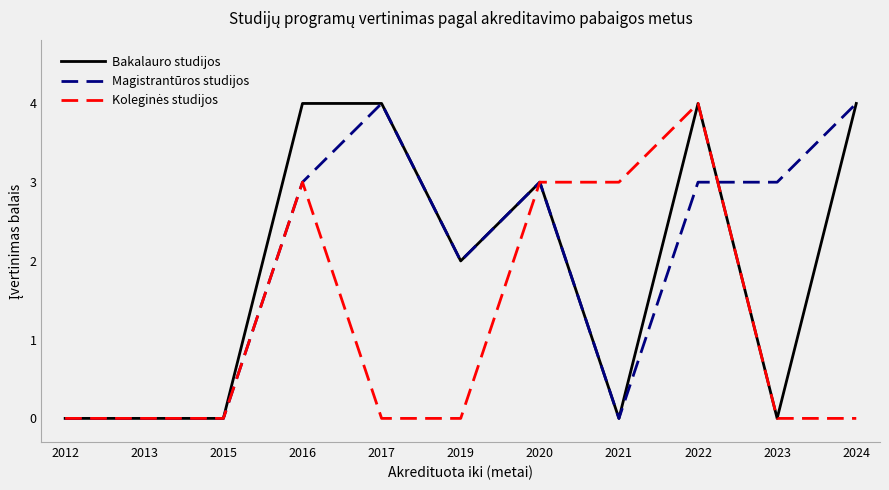

Does the chart display data point markers on the line(s)?

No